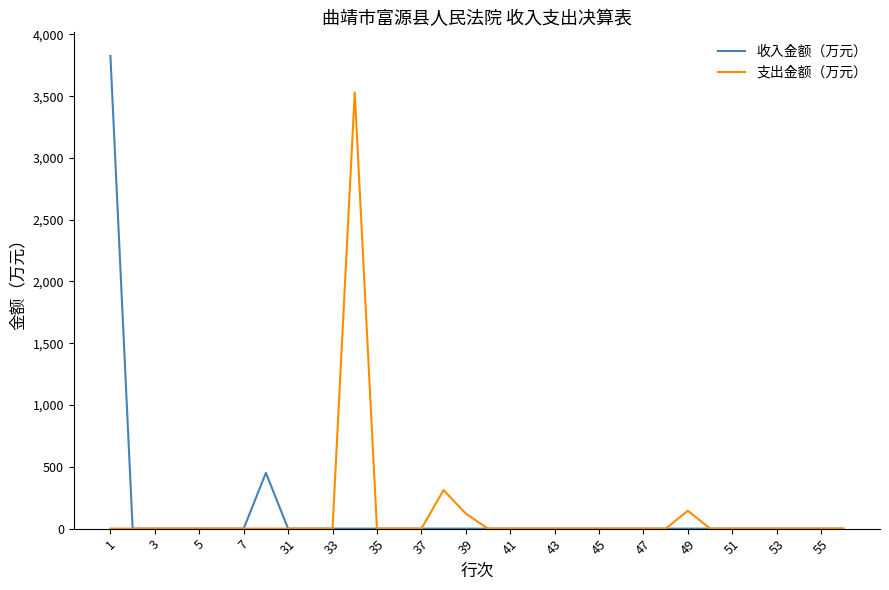

What are all the series names shown in the legend?

收入金额（万元）, 支出金额（万元）